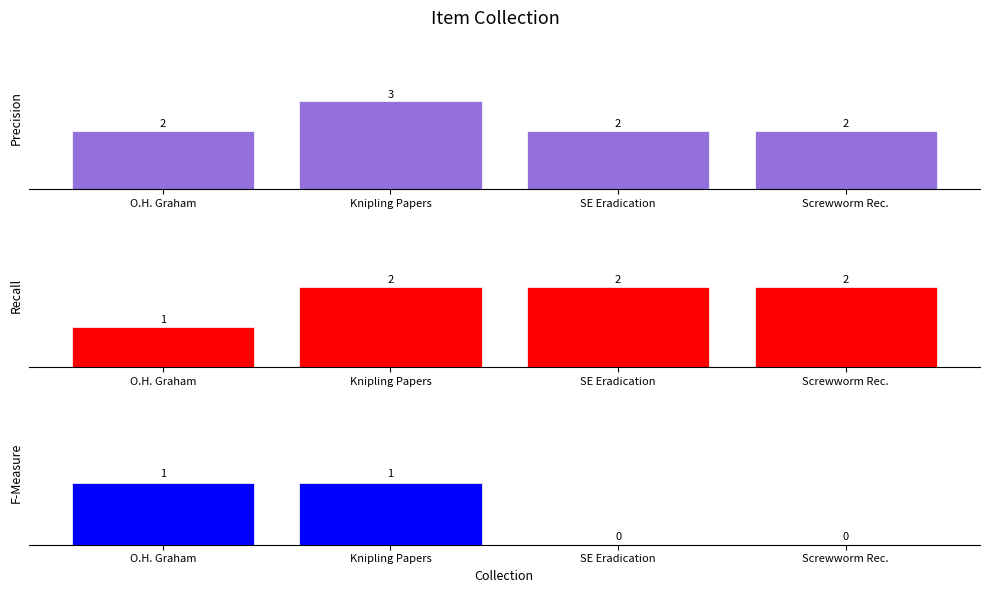

What is the maximum value shown in the chart?

3